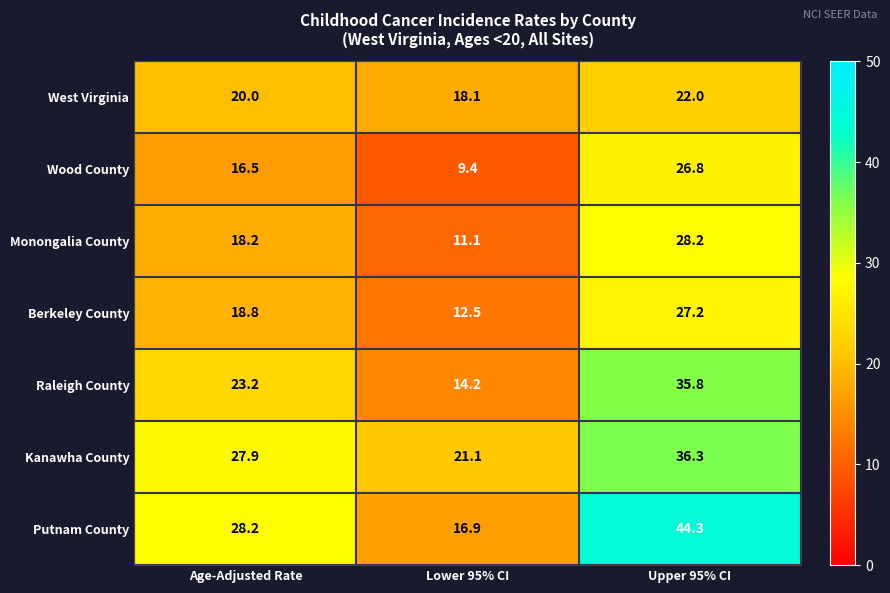

At which category is the sum across all series the highest?

Upper 95% CI